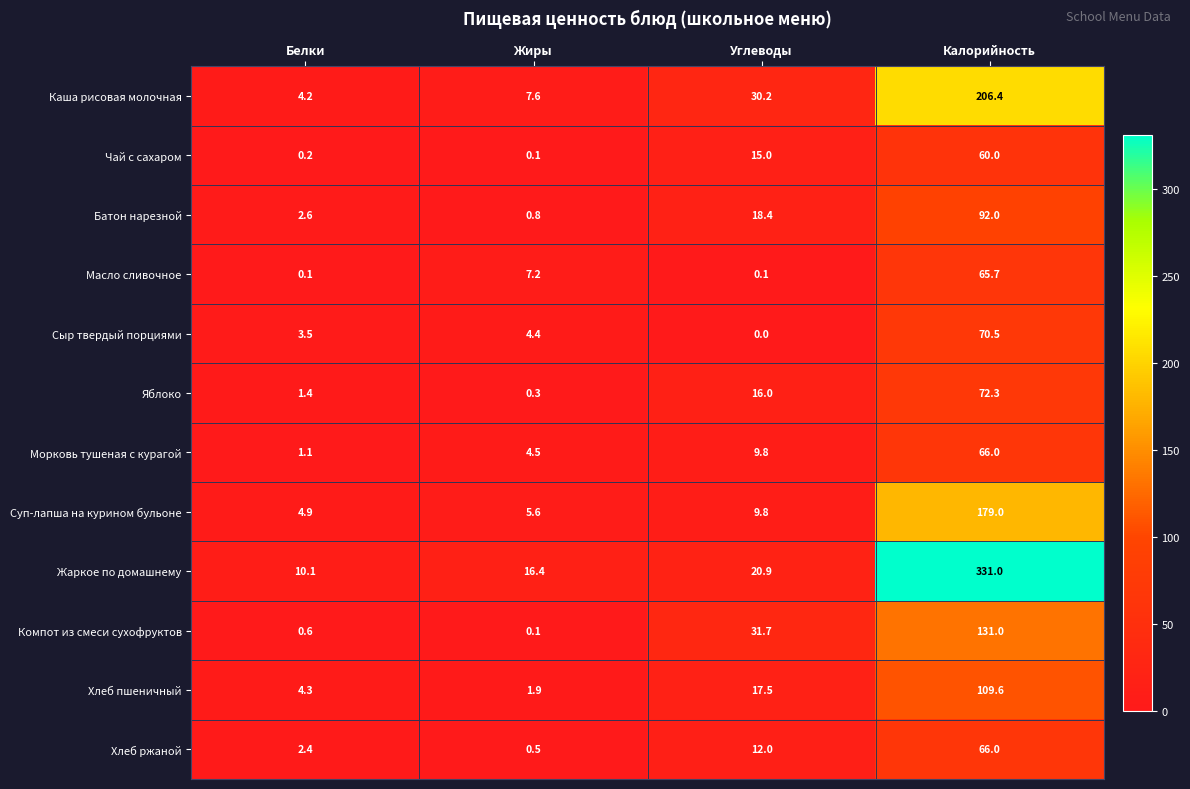

What is the sum of all Морковь тушеная с курагой values?

81.4